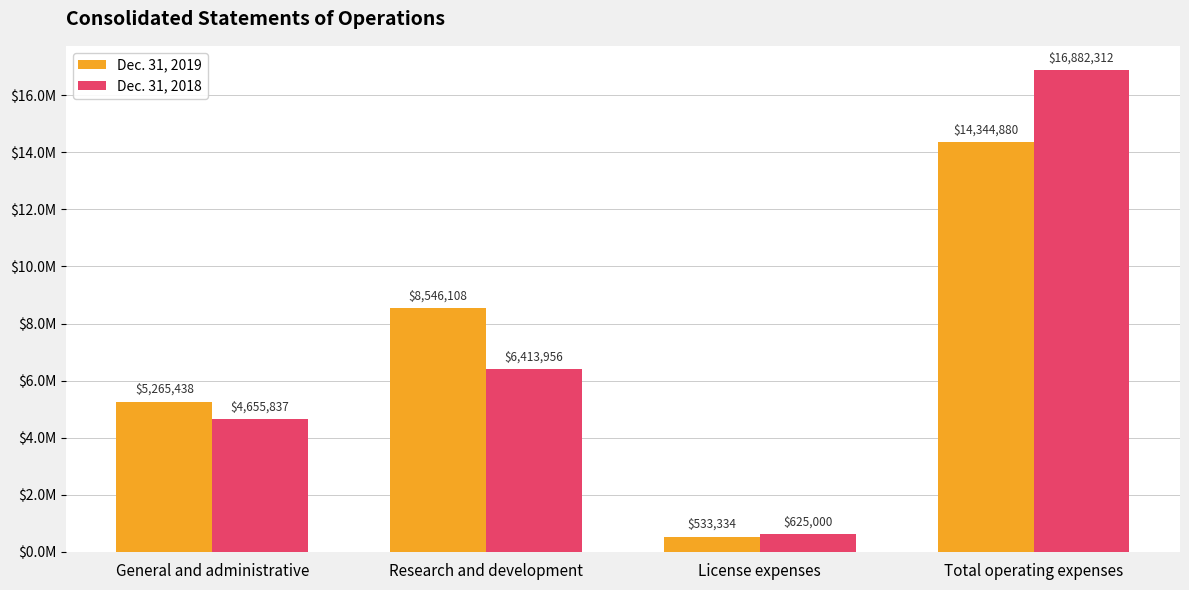

Are the bars horizontal?

No